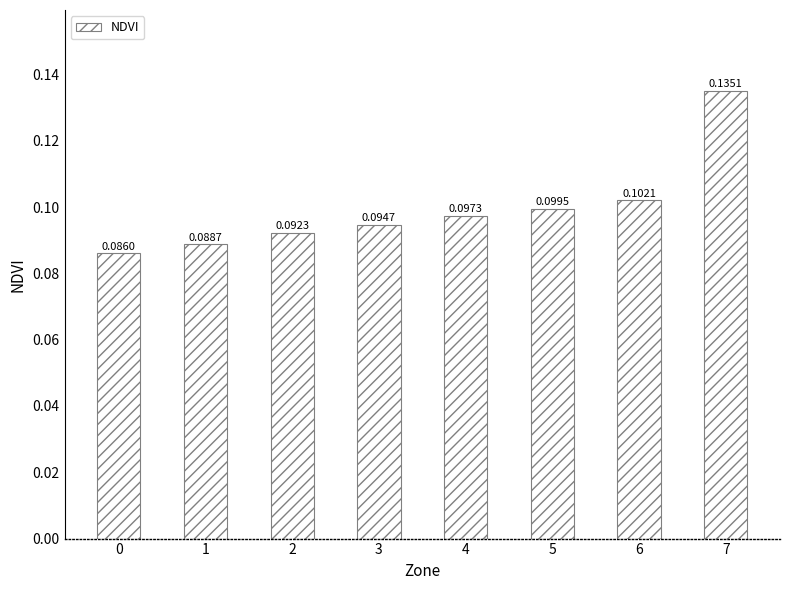

Rank the categories by value from highest to lowest.

7, 6, 5, 4, 3, 2, 1, 0